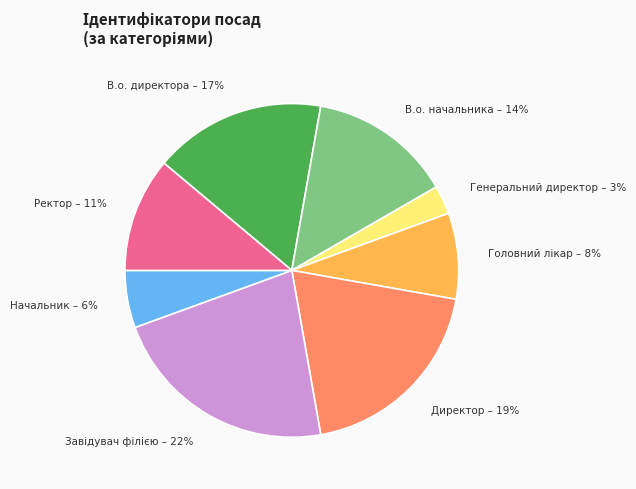

Combined, do Ректор and Директор account for over 50%?

No